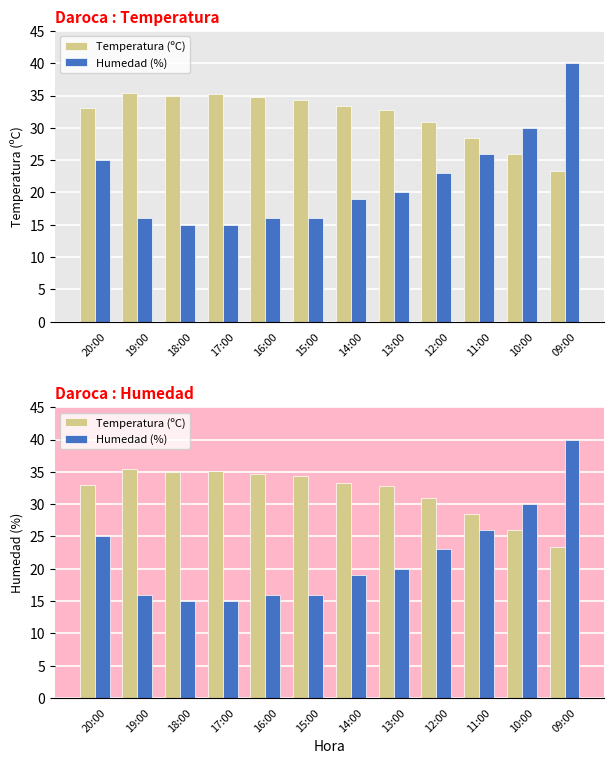

What is the sum of all Humedad (%) values?

261.0